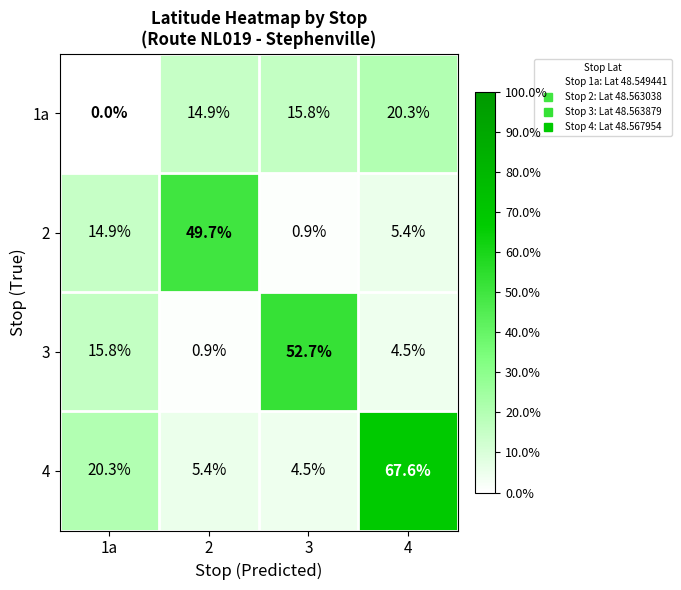

Count the number of data series in this chart.

4